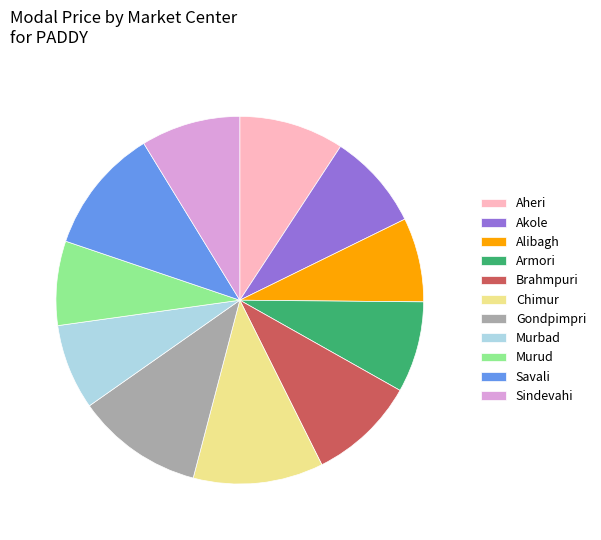

Does Alibagh represent more than half of the total?

No